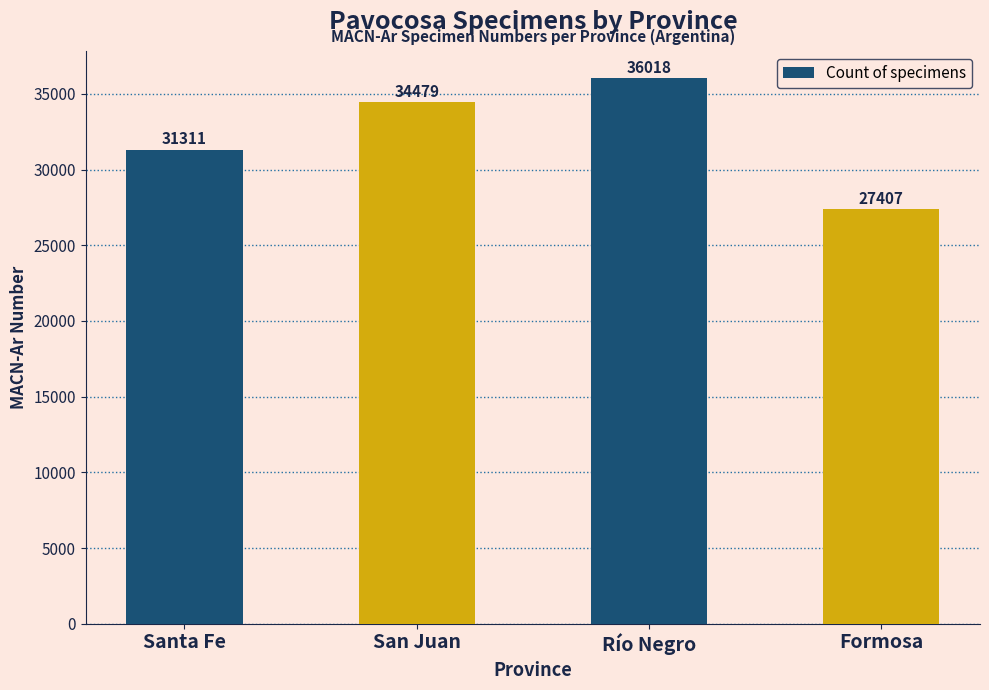

What is the sum of the values at Río Negro and San Juan?

70497